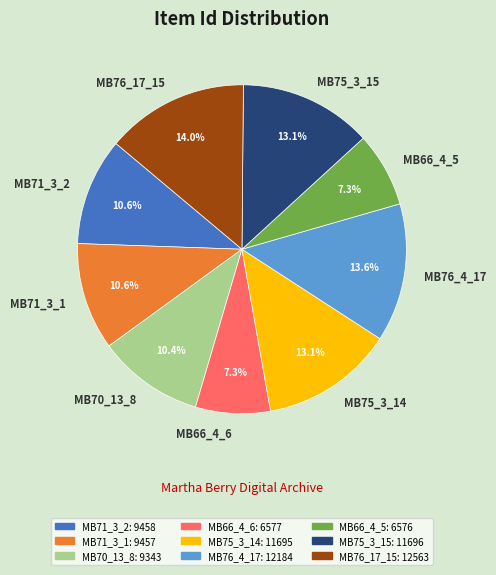

To the nearest percent, what is the combined percentage of MB66_4_5 and MB75_3_15?

20%